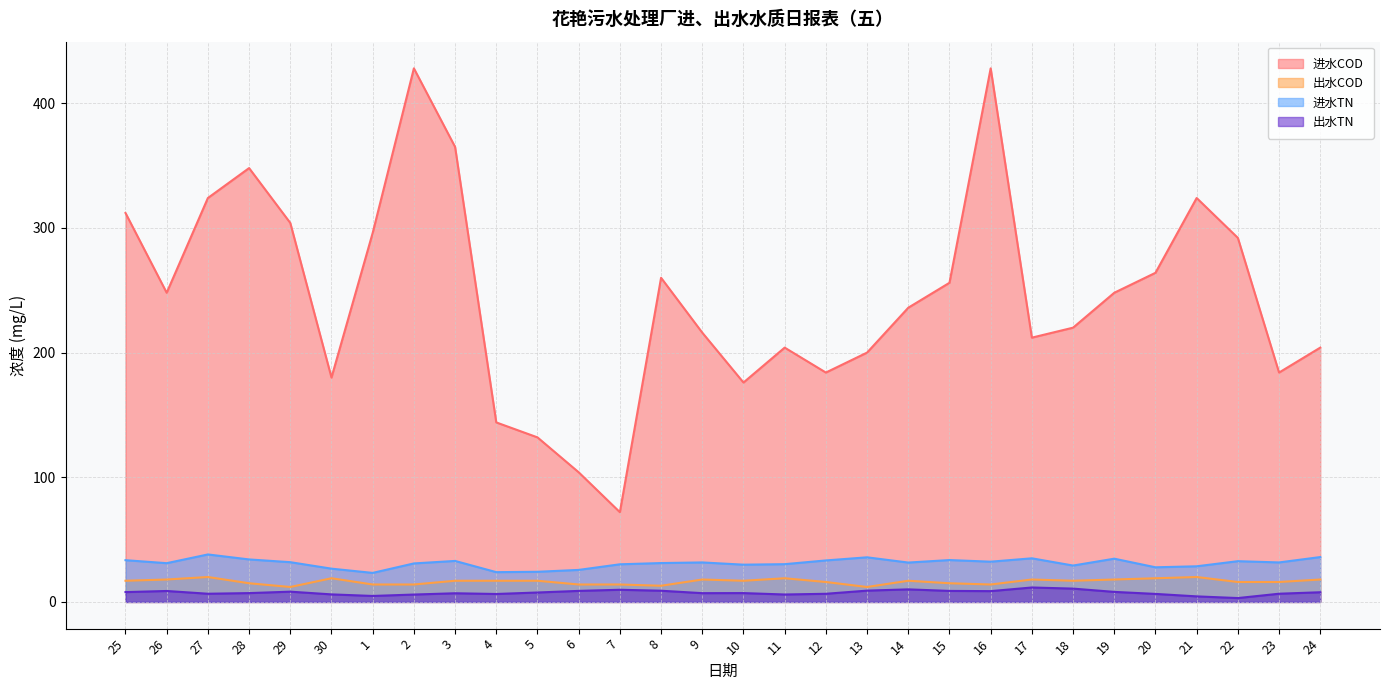

Reading left to right, list all the values displayed in this chart.

进水COD: 25=312.0	26=248.0	27=324.0	28=348.0	29=304.0	30=180.0	1=296.0	2=428.0	3=365.0	4=144.0	5=132.0	6=104.0	7=72.0	8=260.0	9=216.0	10=176.0	11=204.0	12=184.0	13=200.0	14=236.0	15=256.0	16=428.0	17=212.0	18=220.0	19=248.0	20=264.0	21=324.0	22=292.0	23=184.0	24=204.0
出水COD: 25=17.0	26=18.0	27=20.0	28=15.0	29=12.0	30=19.0	1=14.0	2=14.0	3=17.0	4=17.0	5=17.0	6=14.0	7=14.0	8=13.0	9=18.0	10=17.0	11=19.0	12=16.0	13=12.0	14=17.0	15=15.0	16=14.0	17=18.0	18=17.0	19=18.0	20=19.0	21=20.0	22=16.0	23=16.0	24=18.0
进水TN: 25=33.5	26=31.1	27=38.1	28=34.1	29=31.9	30=26.7	1=23.3	2=30.9	3=32.9	4=23.9	5=24.2	6=25.7	7=30.2	8=31.2	9=31.7	10=29.9	11=30.3	12=33.3	13=35.8	14=31.6	15=33.6	16=32.3	17=35.0	18=29.2	19=34.7	20=27.8	21=28.6	22=32.7	23=31.7	24=36.0
出水TN: 25=7.9	26=8.8	27=6.6	28=7.1	29=8.2	30=6.1	1=4.8	2=5.9	3=7.0	4=6.4	5=7.6	6=8.9	7=9.8	8=9.0	9=7.0	10=7.1	11=6.0	12=6.5	13=9.1	14=10.1	15=8.8	16=8.7	17=11.6	18=10.7	19=8.1	20=6.5	21=4.5	22=3.1	23=6.6	24=7.8